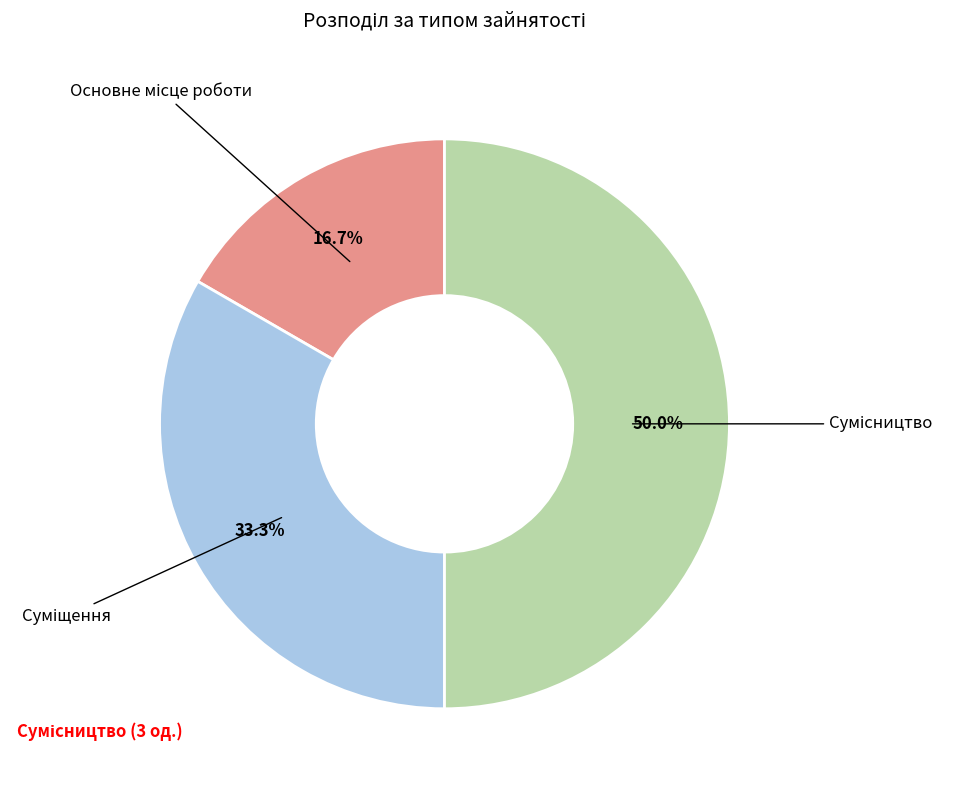

Count the number of slices in the pie.

3